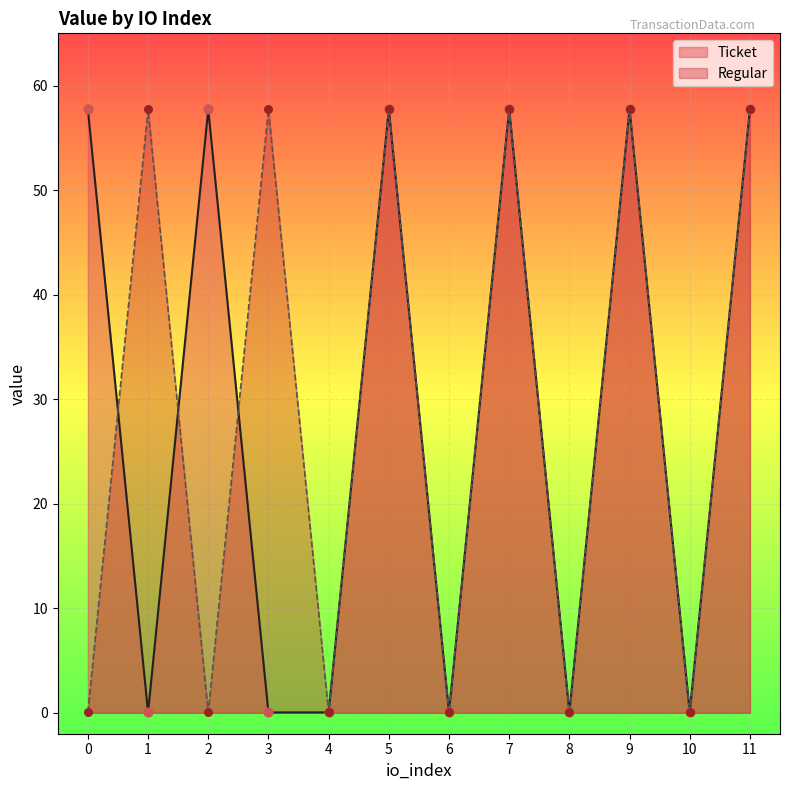

What is the total value across all series at 4?

0.1